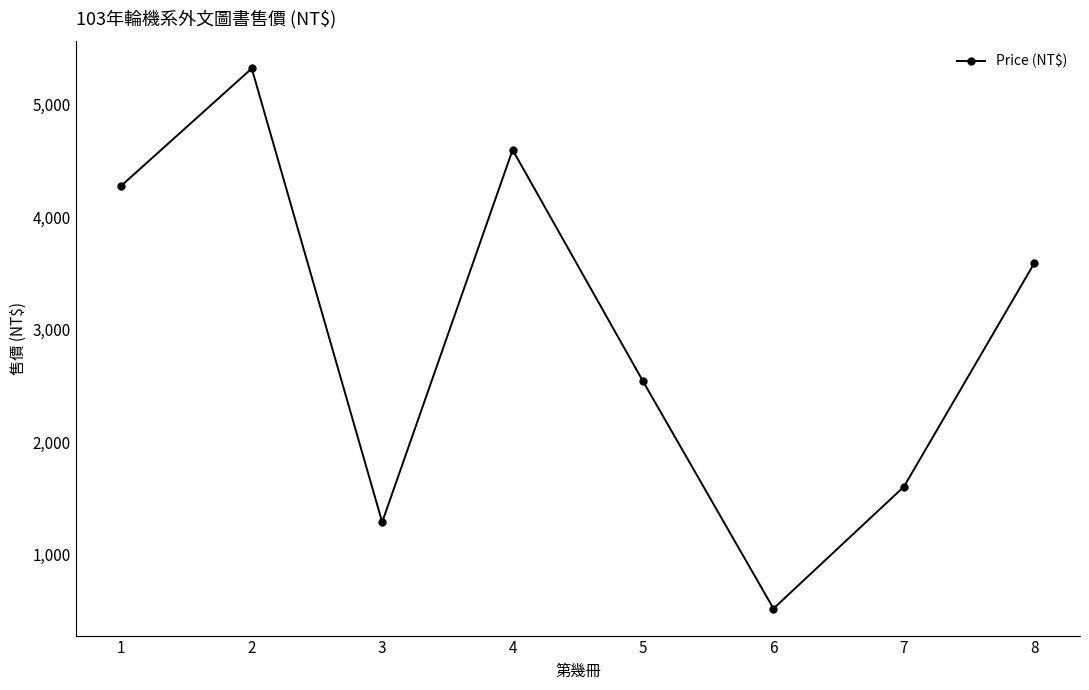

Where is the first local maximum?

2